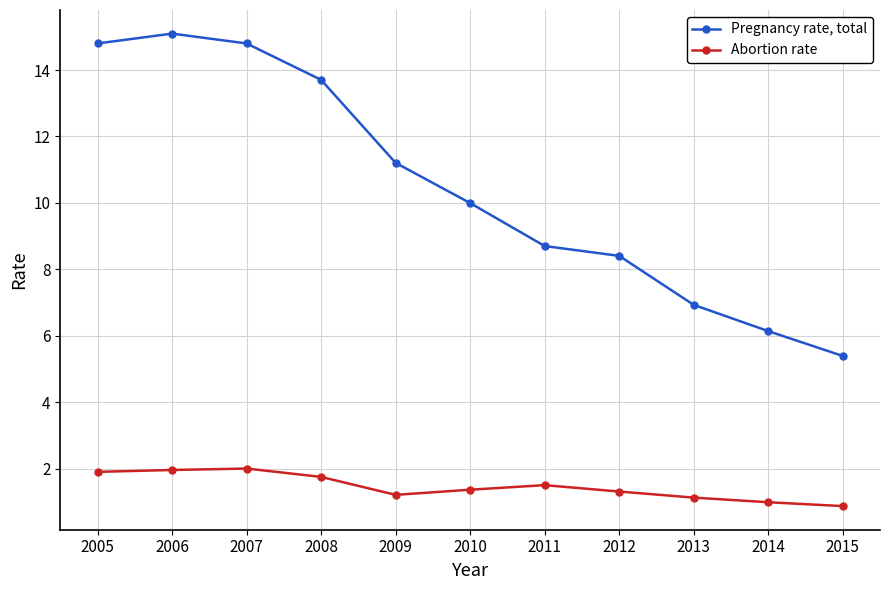

True or false: Abortion rate and Pregnancy rate, total cross at least once.

False